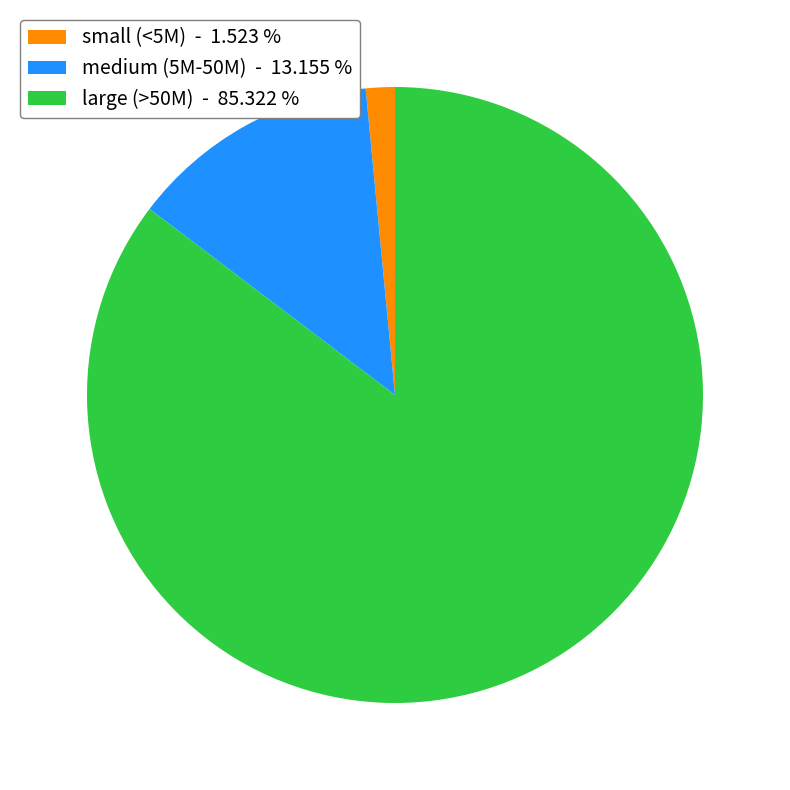

Which category has the smallest portion of the pie?

small (<5M) - 1.523 %